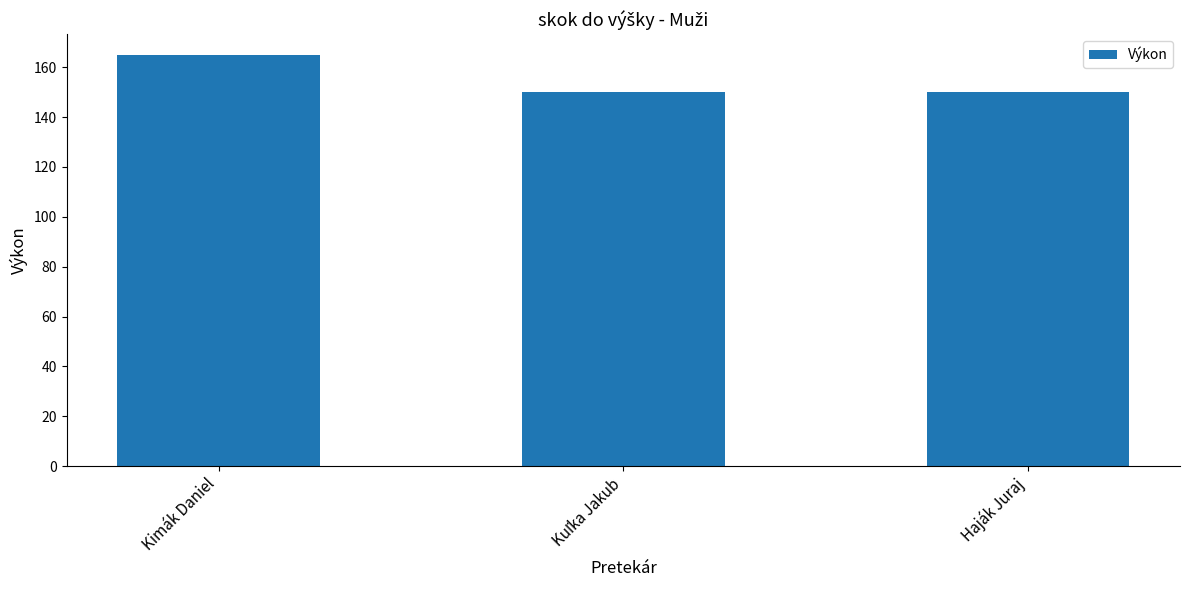

What is the label of the 3rd bar from the left?

Haják Juraj